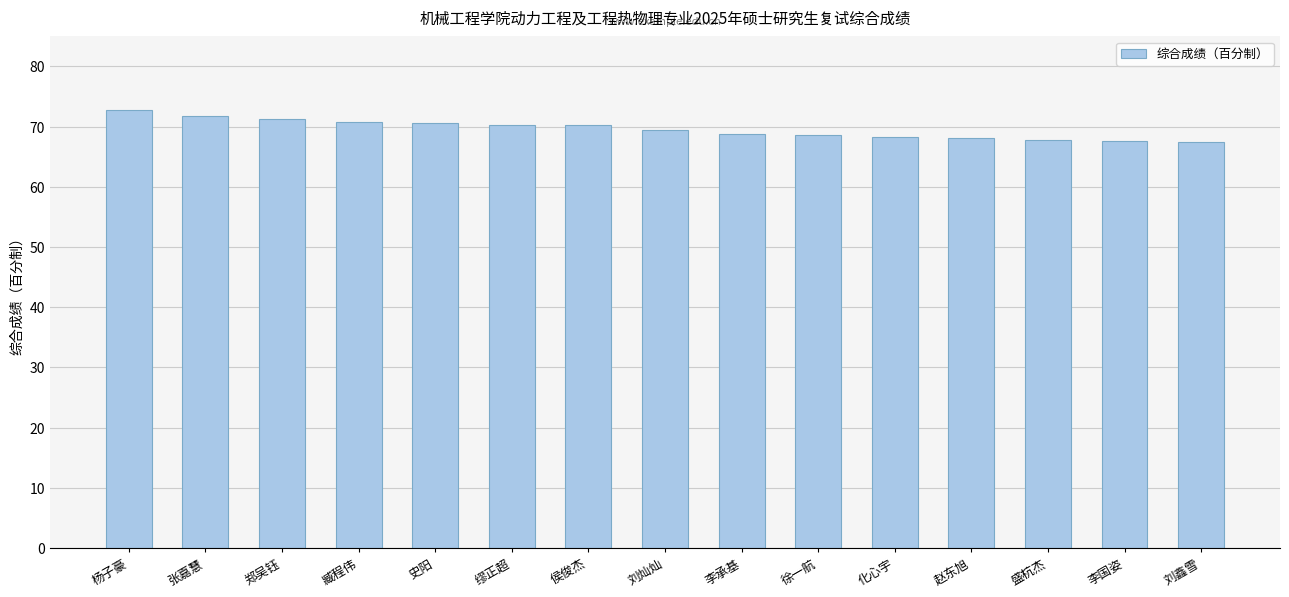

How many bars are there in total?

15